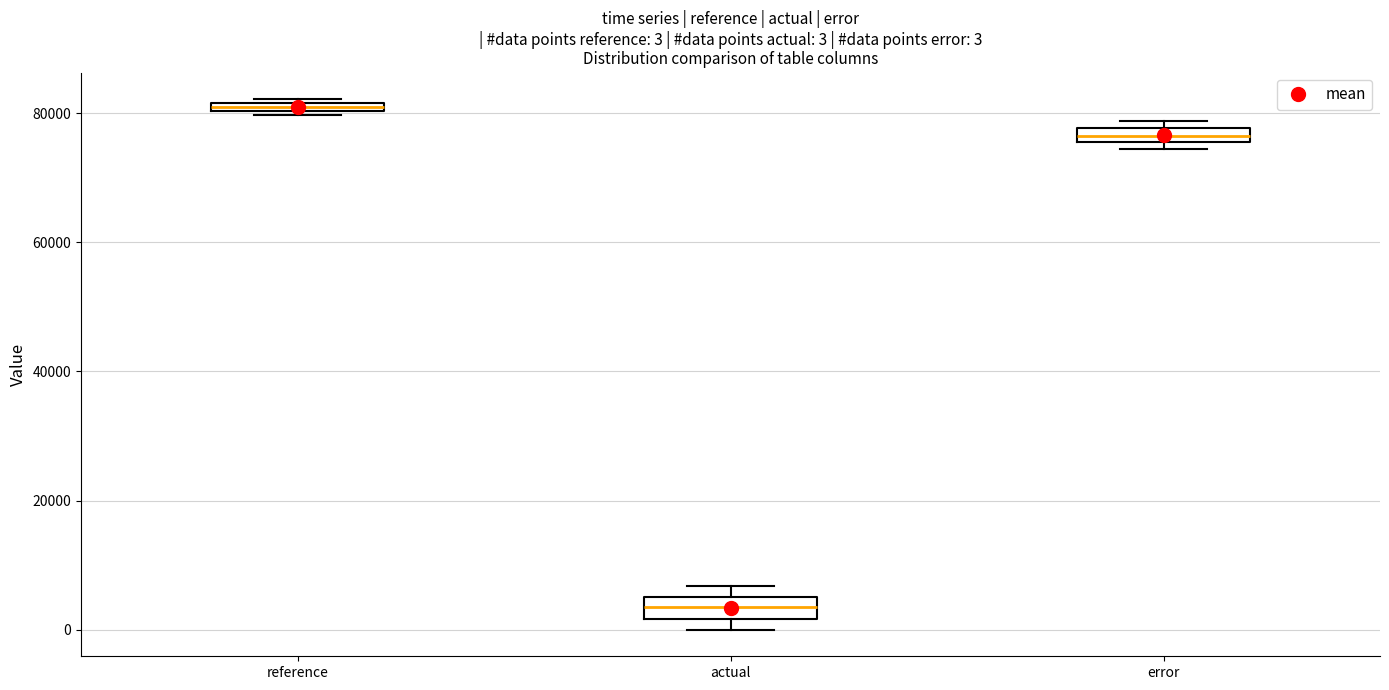

Which box's median line is the lowest?

actual